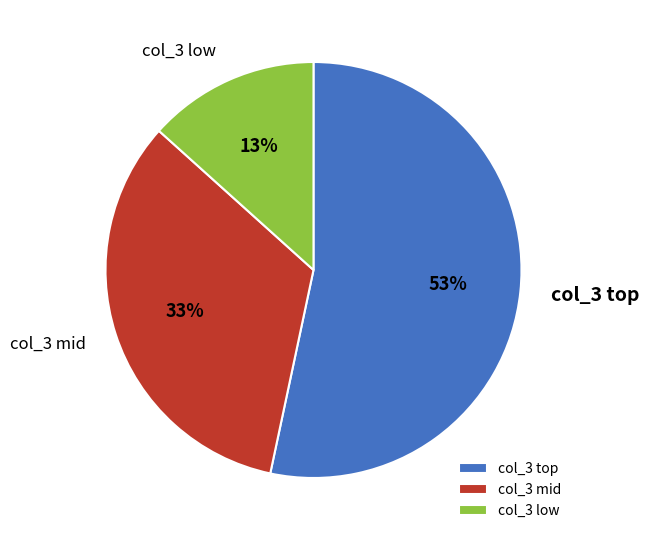

How many slices are in this pie chart?

3